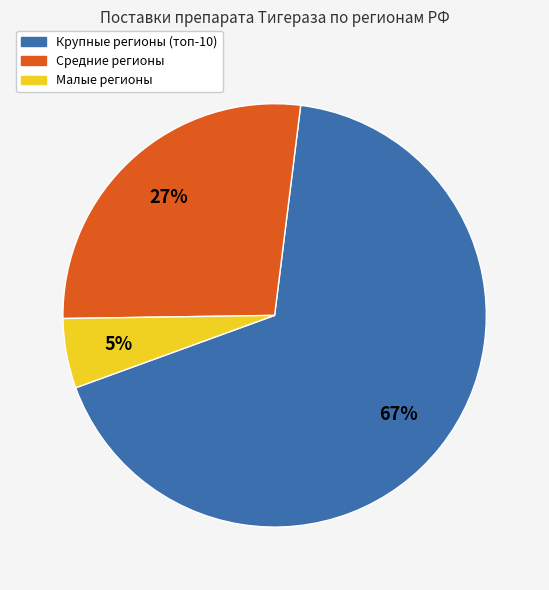

What is the smallest slice in the pie chart?

Малые регионы